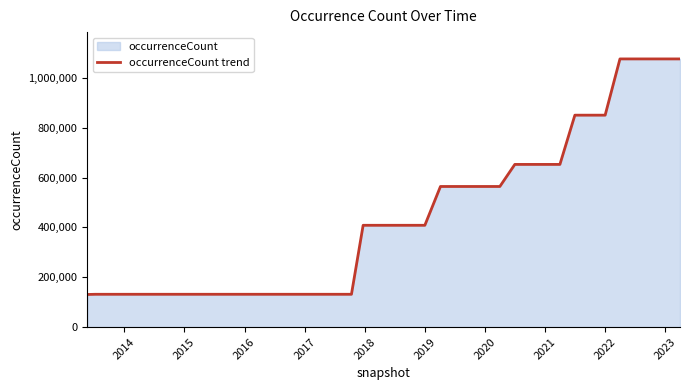

Does the chart have visible grid lines?

No